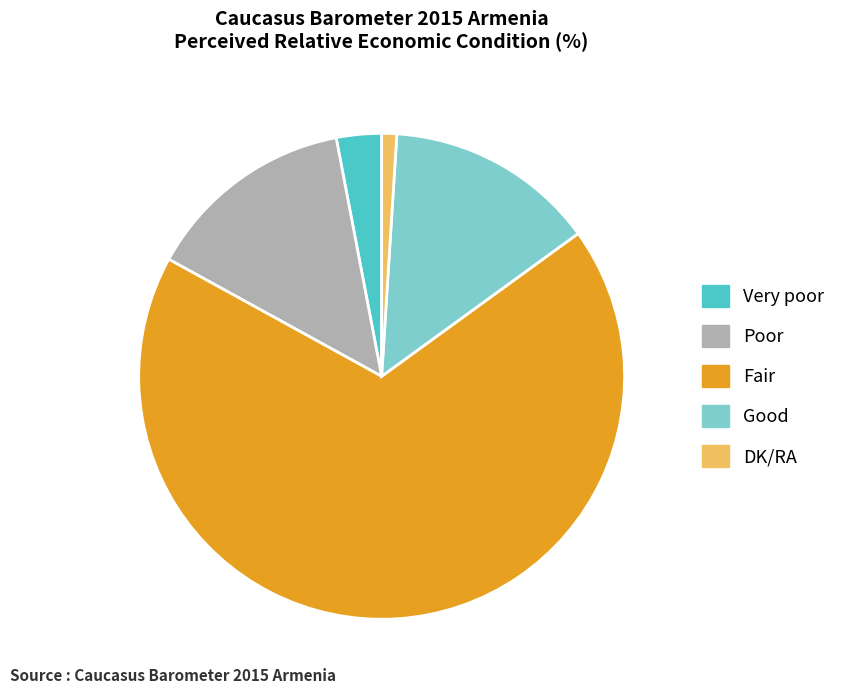

Is there any slice that represents more than half of the pie?

Yes